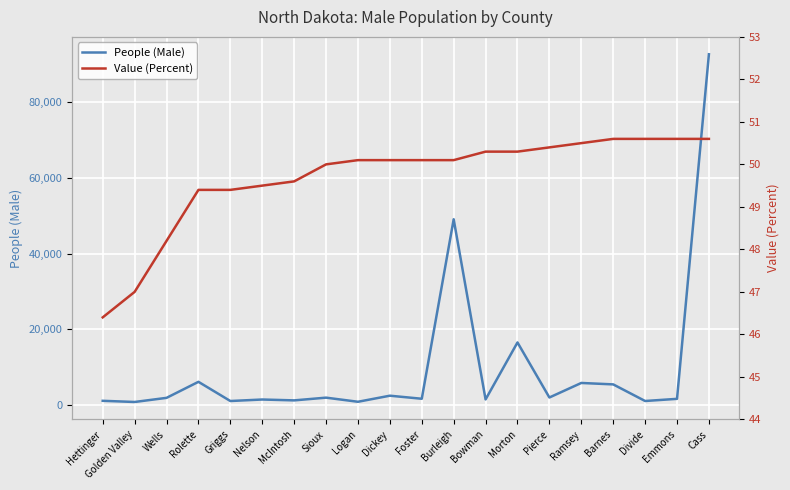

At how many categories does at least one series exceed 5817?

5